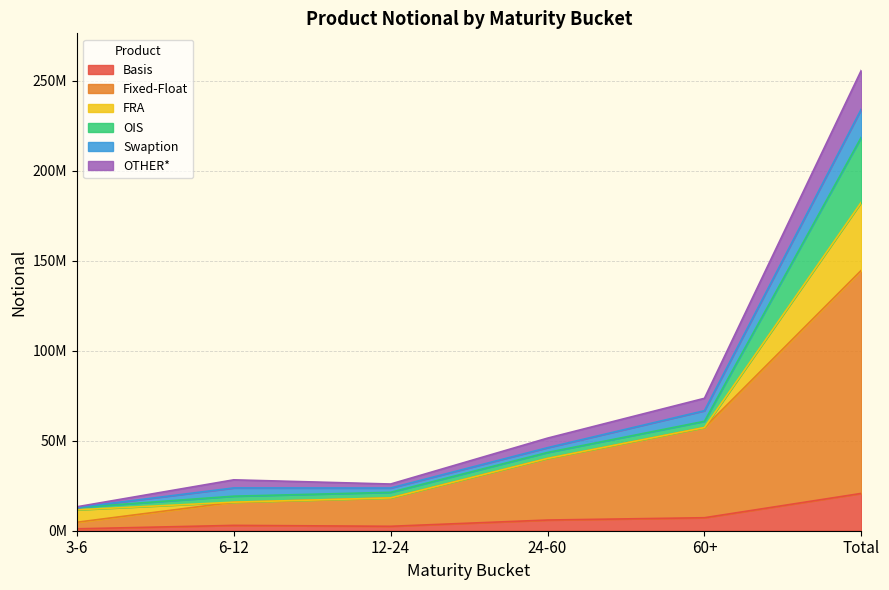

At how many categories does at least one series exceed 255561676?

1